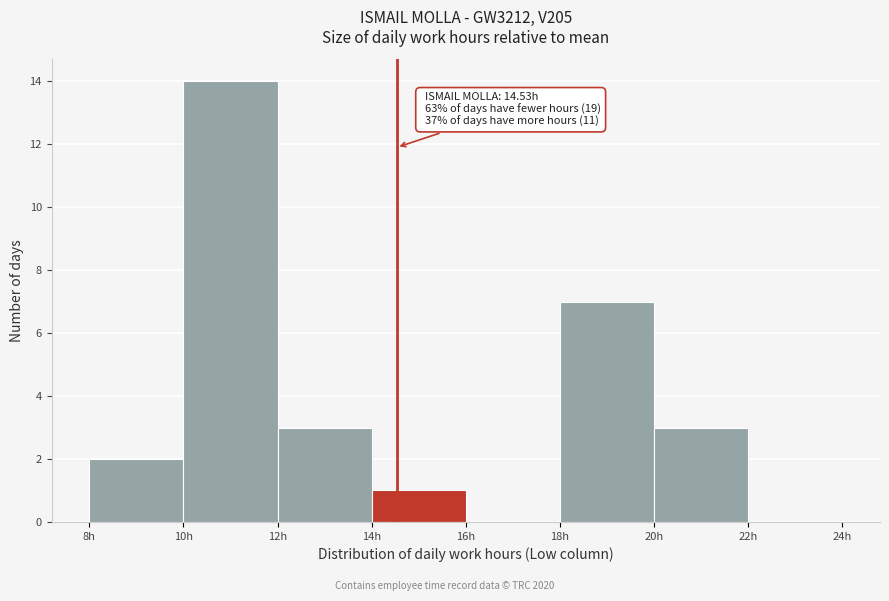

Which range on the x-axis has the tallest bar?

10 to 12